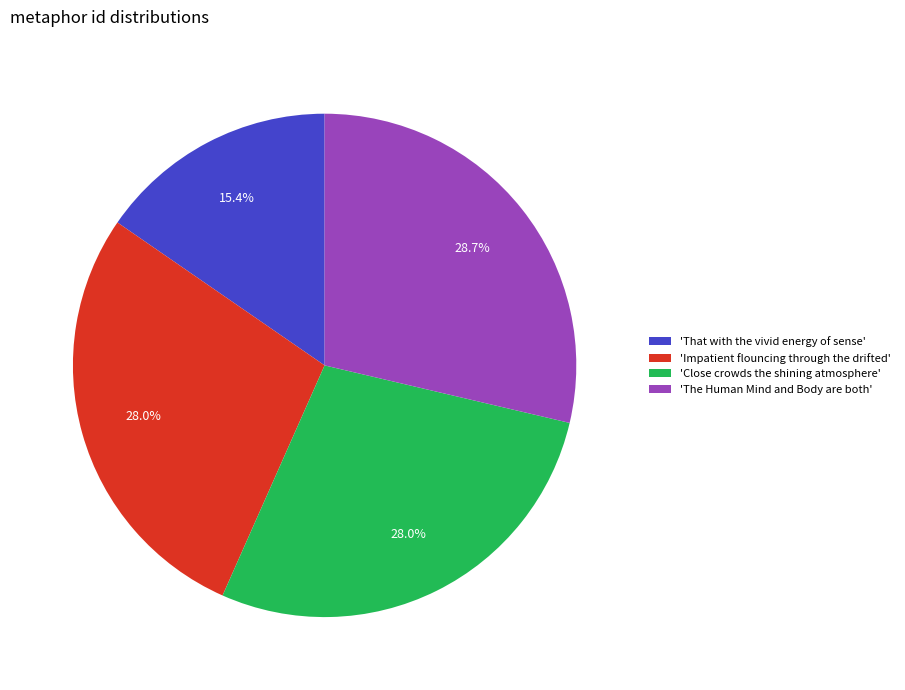

How many segments does this pie chart have?

4